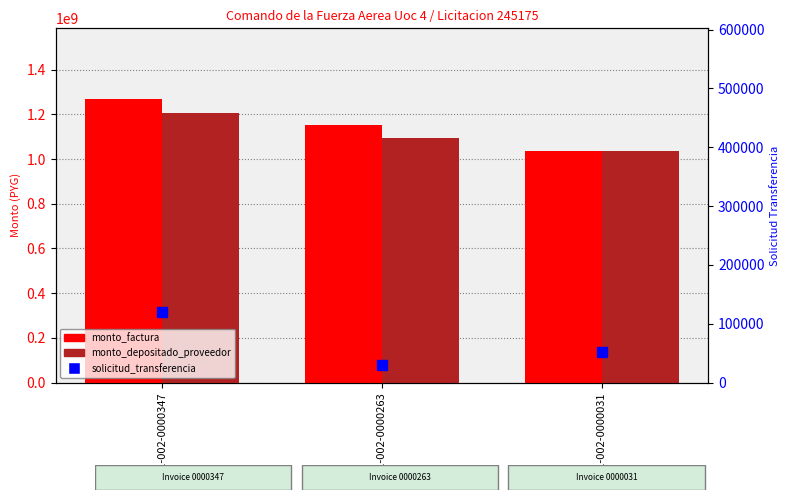

What is the maximum value for solicitud_transferencia?

120420